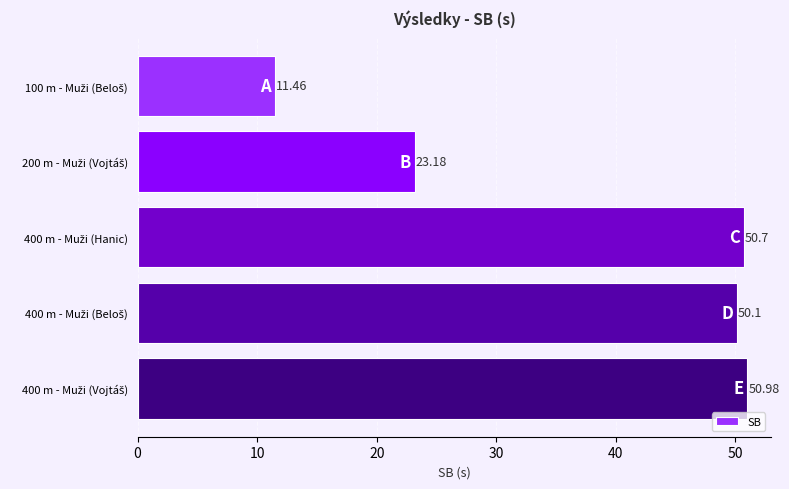

How many series are shown in this chart?

1